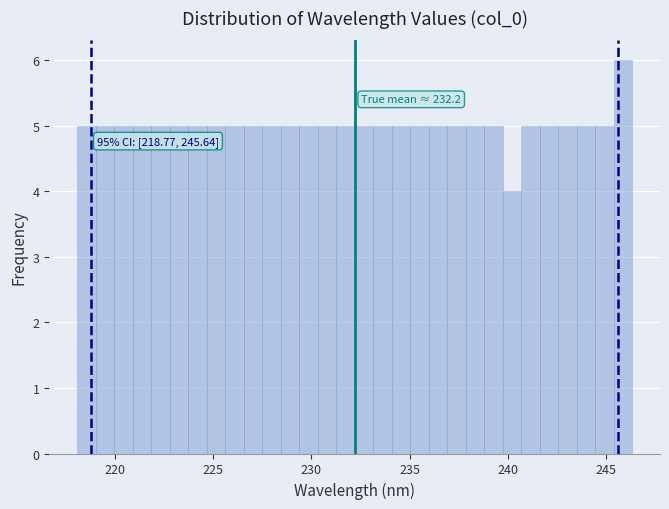

Read against the x-axis, roughly where is the centre of the tallest bar?

246.0